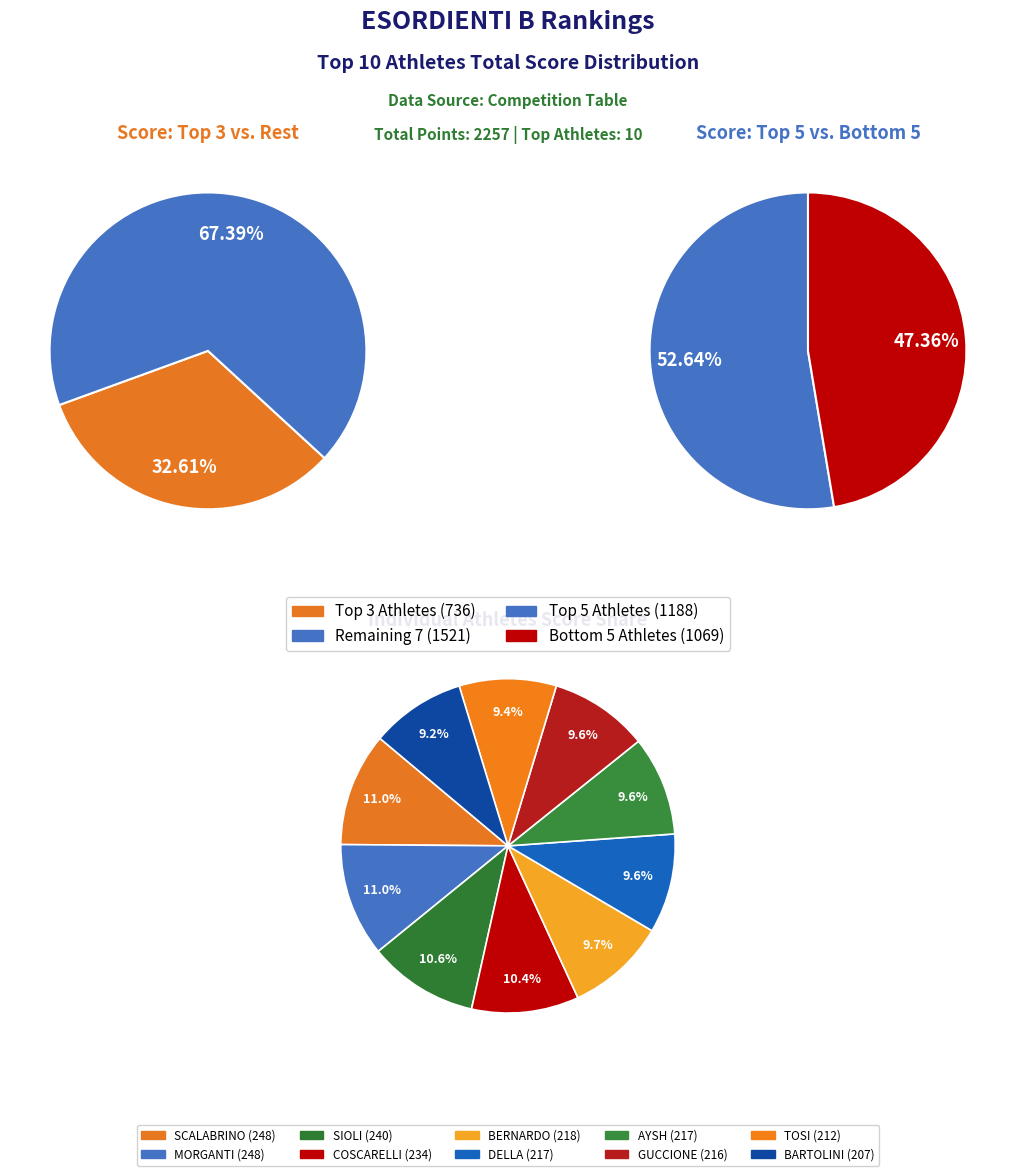

Rank the categories by value from lowest to highest.

BARTOLINI ANDREA, TOSI MATTEO, GUCCIONE SAMUELE, DELLA MONACA NICCOLO', AYSH GIADA, BERNARDO AGATA, COSCARELLI FRANCESCO, SIOLI RICCARDO, SCALABRINO NICCOLO', MORGANTI GUGLIELMO